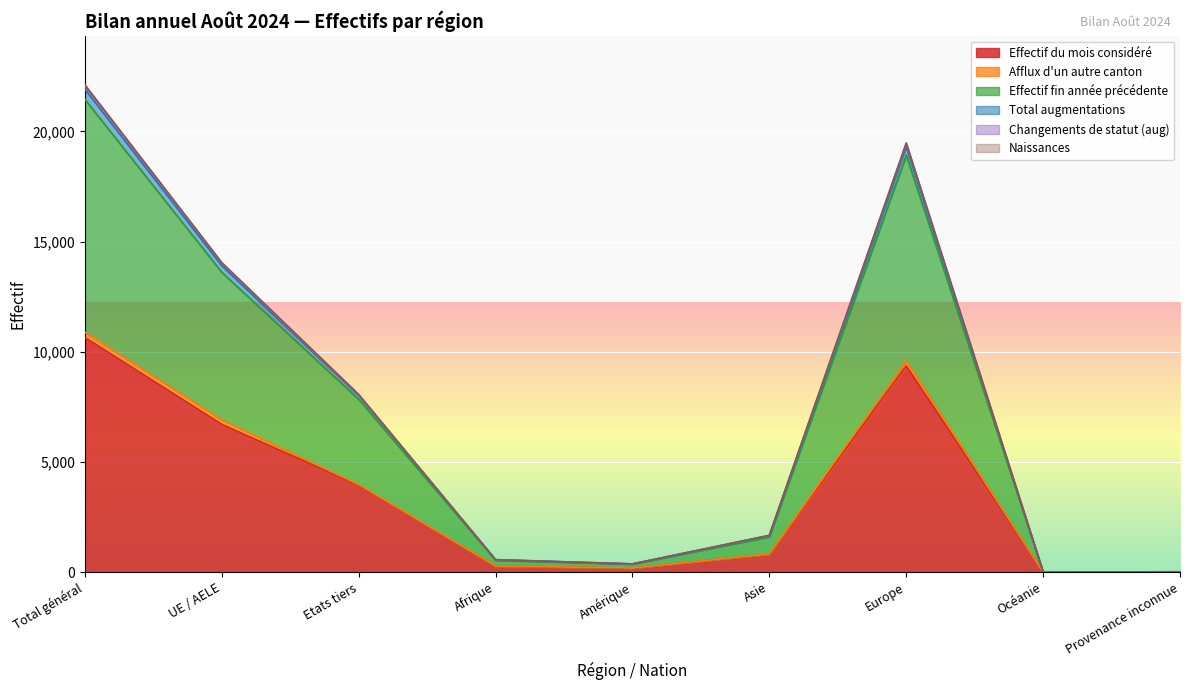

Where is the first local minimum for Total augmentations?

Amérique